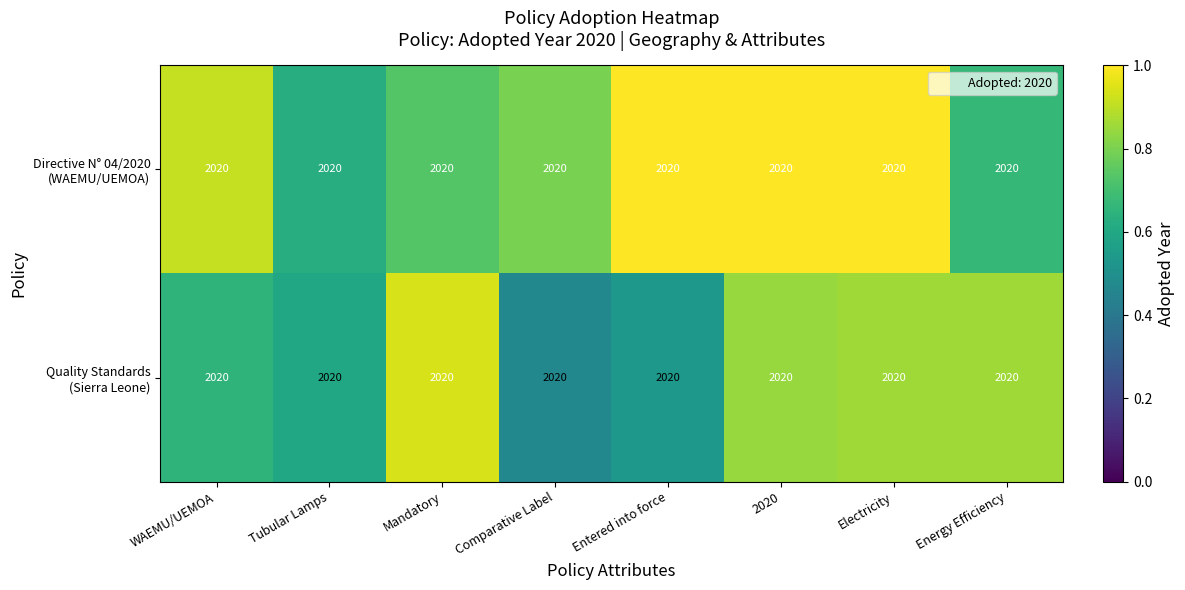

The value of Quality Standards (Sierra Leone) at Entered into force is 0.5. True or false?

True